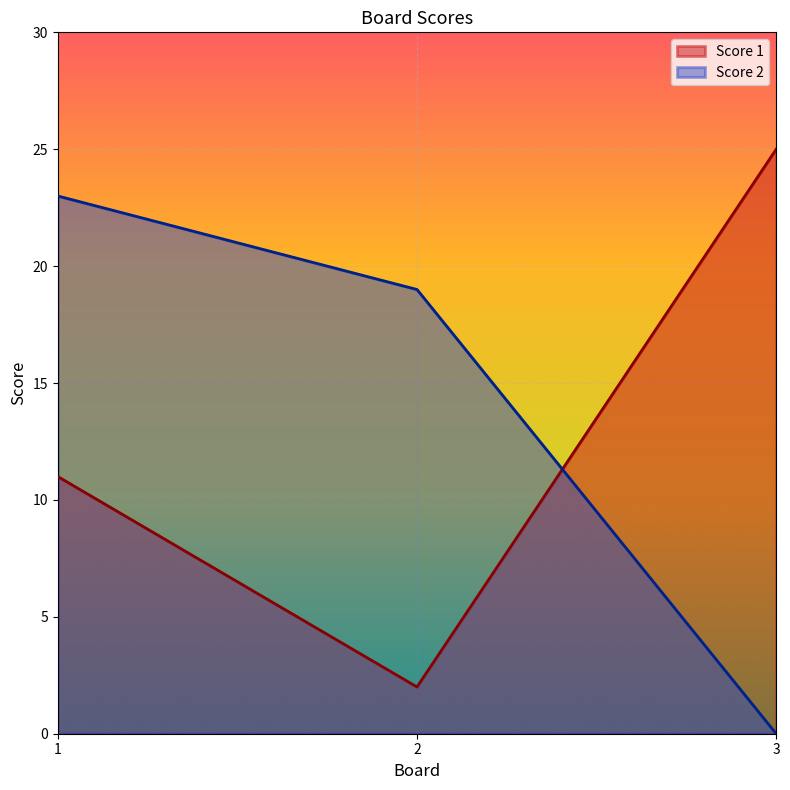

What is the average value of the Score 2 series?

14